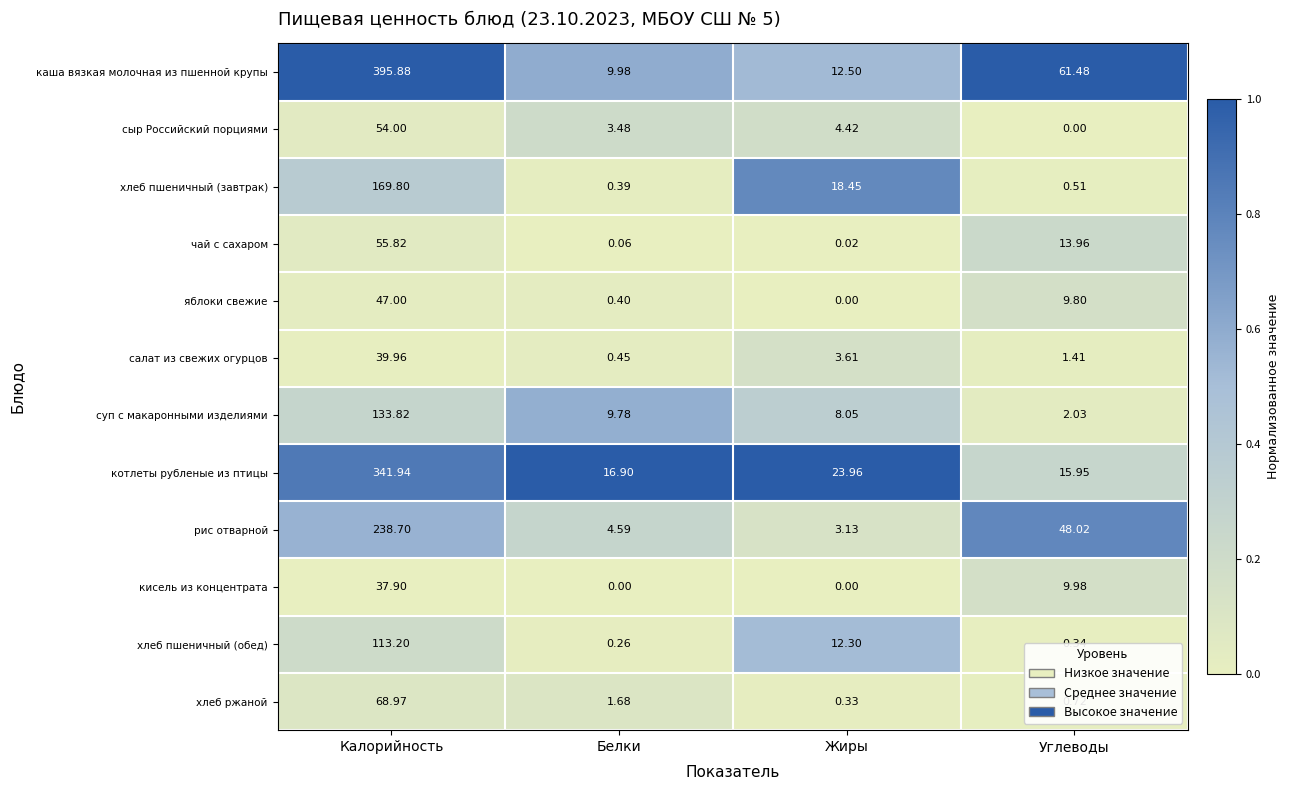

What is the total value across all series at Жиры?

86.8